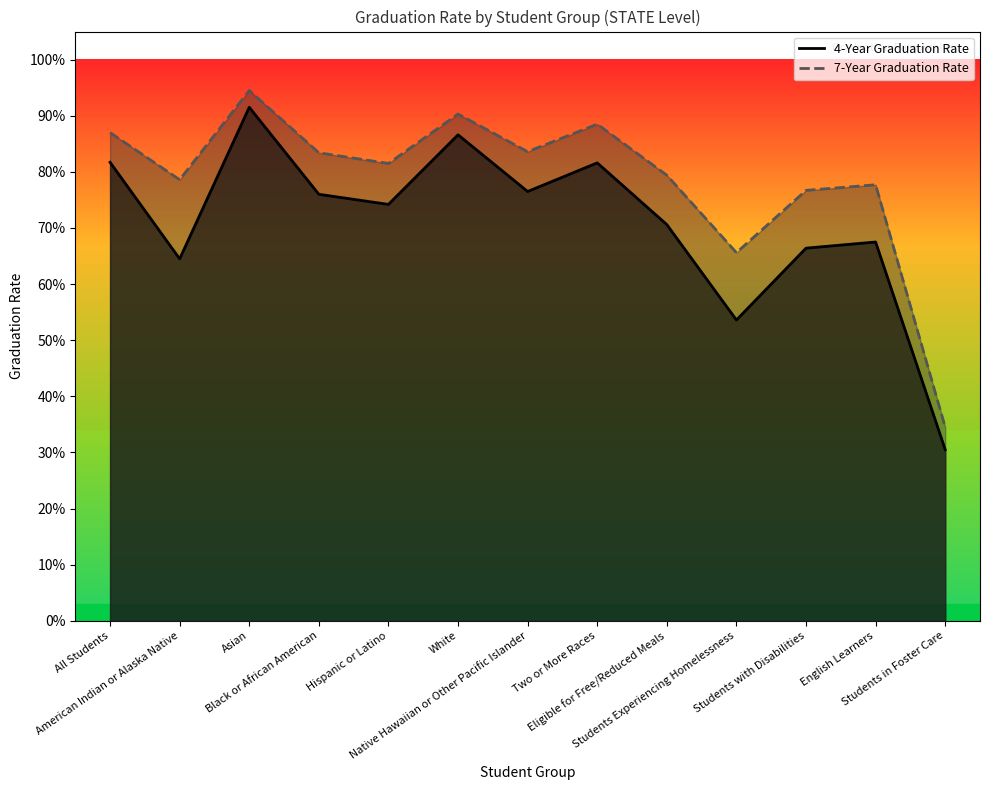

At which label does 7-Year Graduation Rate reach its minimum?

Students in Foster Care